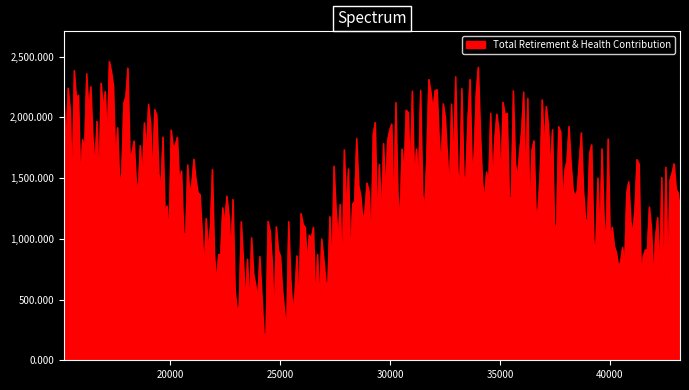

What is the difference between the maximum and minimum values?

2252.9